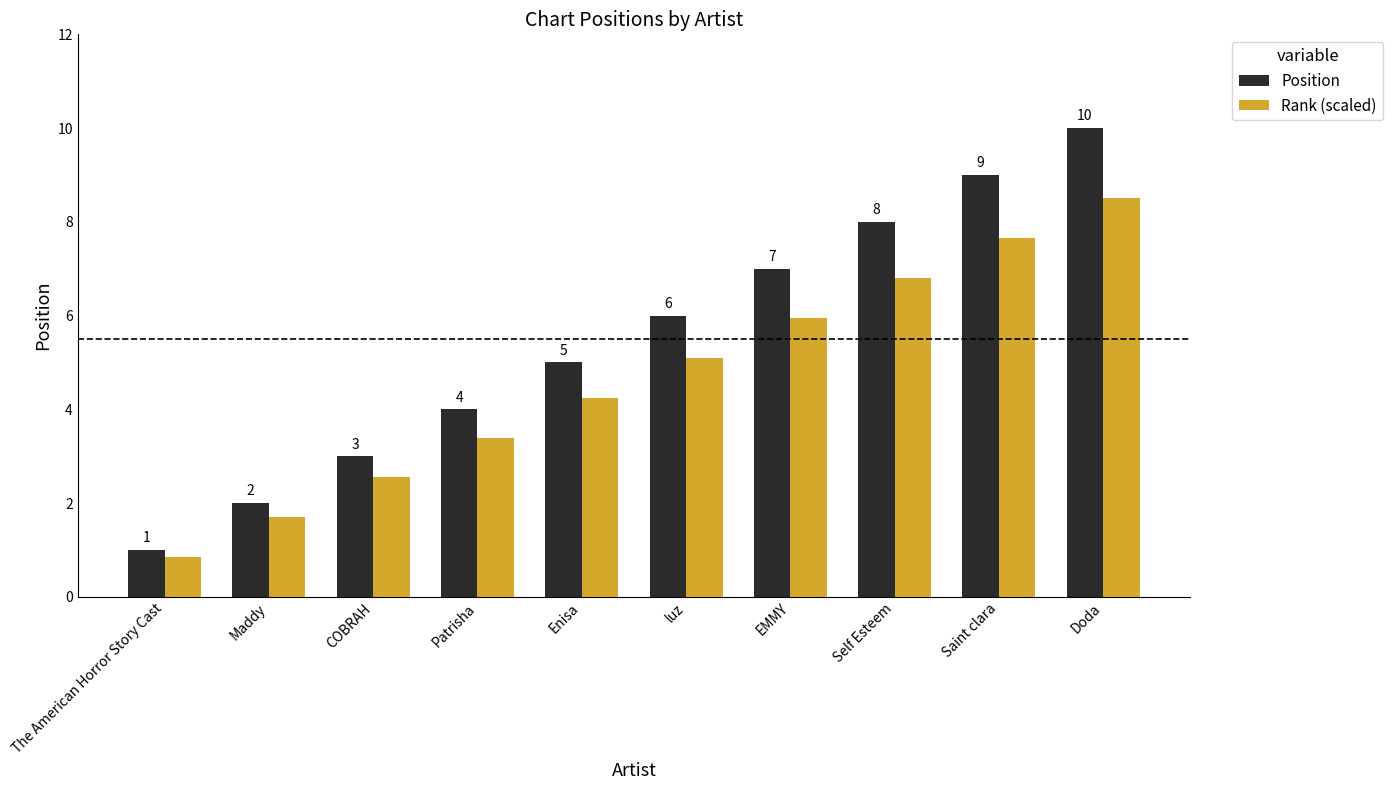

Is the value of Position at Maddy greater than the value of Rank (scaled) at Patrisha?

No